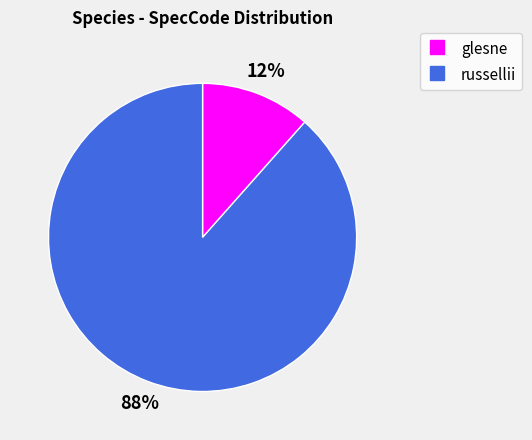

Does any single category account for the majority?

Yes